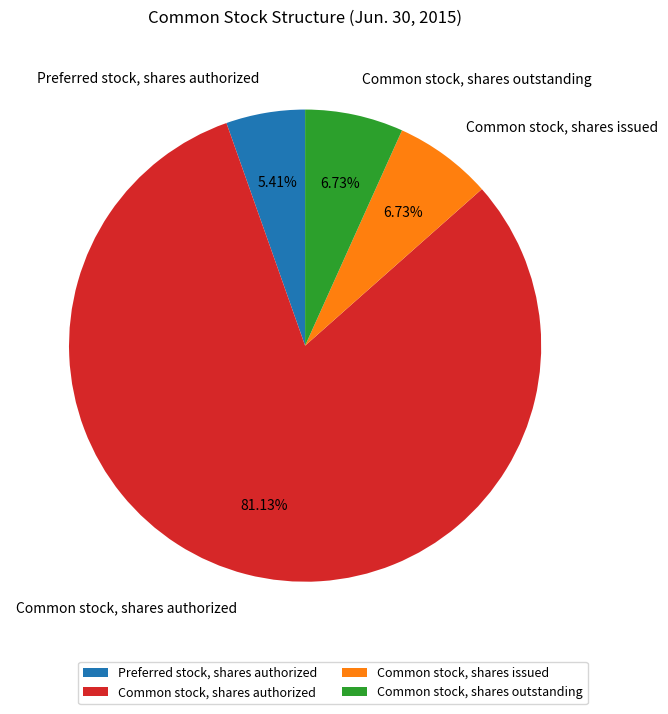

Do Common stock, shares outstanding and Preferred stock, shares authorized together represent more than half of the pie?

No